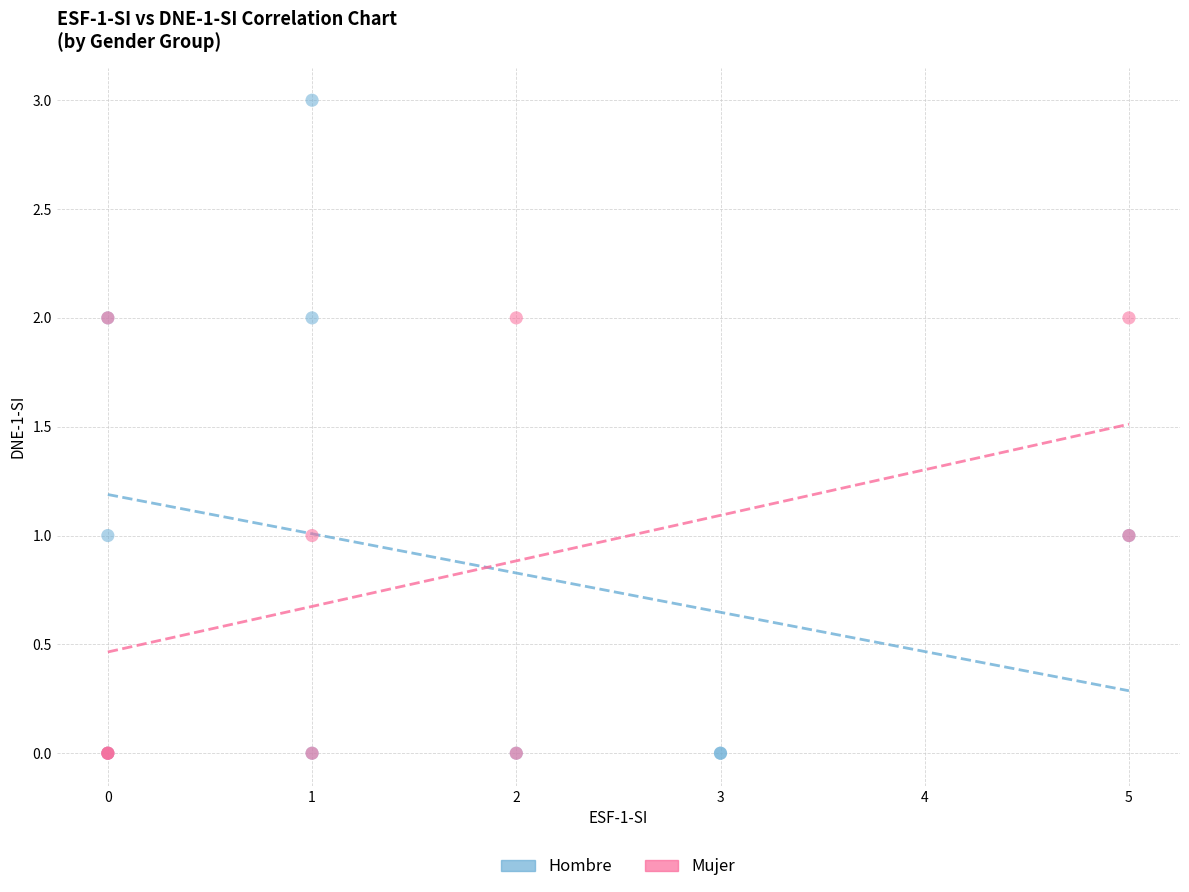

Which series has the largest Y range (max minus min)?

Hombre